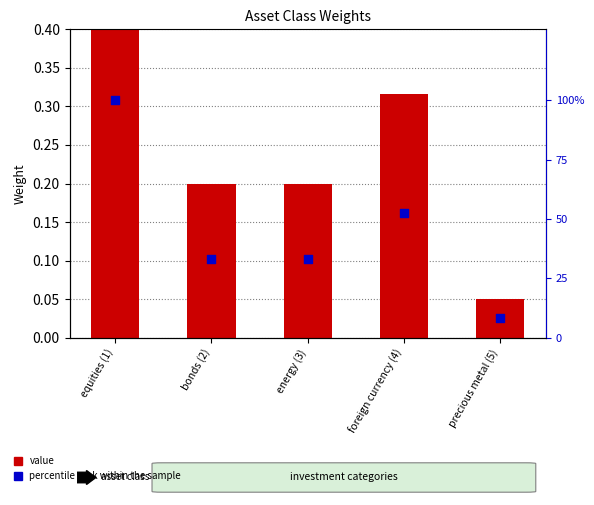

Which series has the largest total across all categories?

percentile rank within the sample